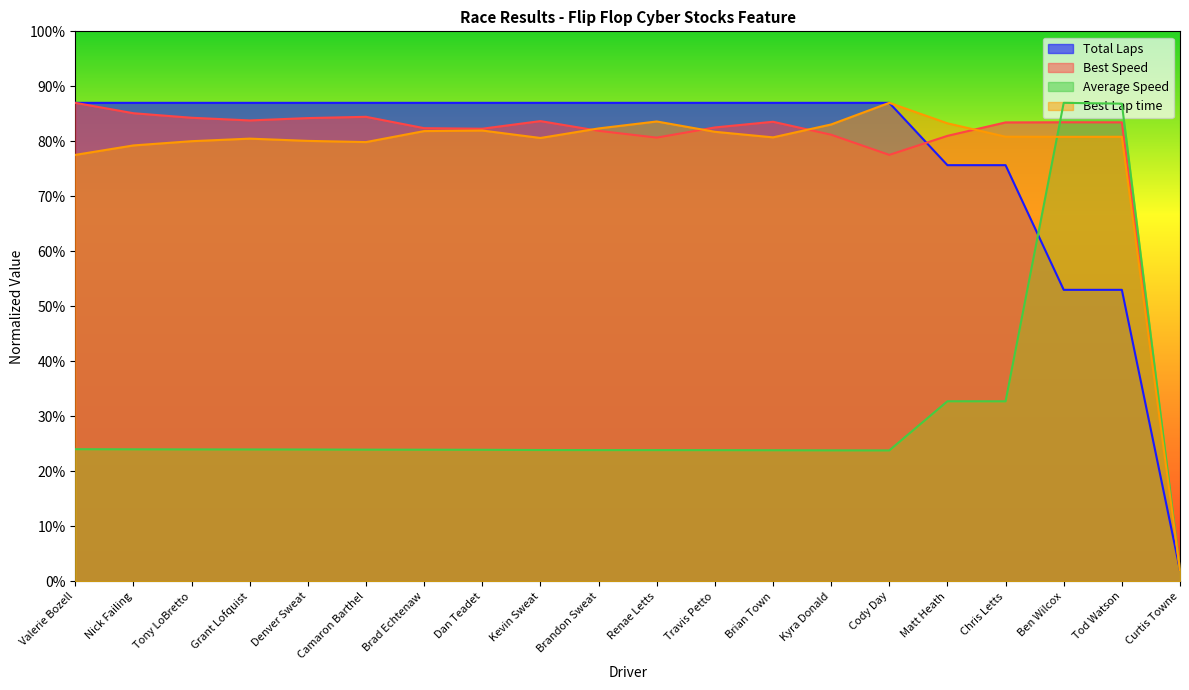

Is the value of Average Speed at Dan Teadet greater than the value of Total Laps at Tod Watson?

No